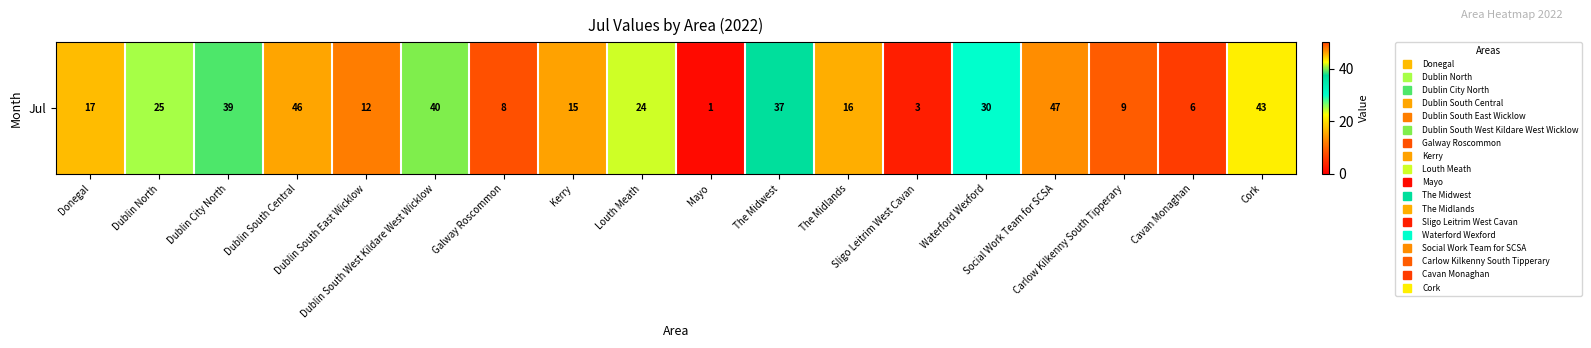

What is the smallest value displayed?

1